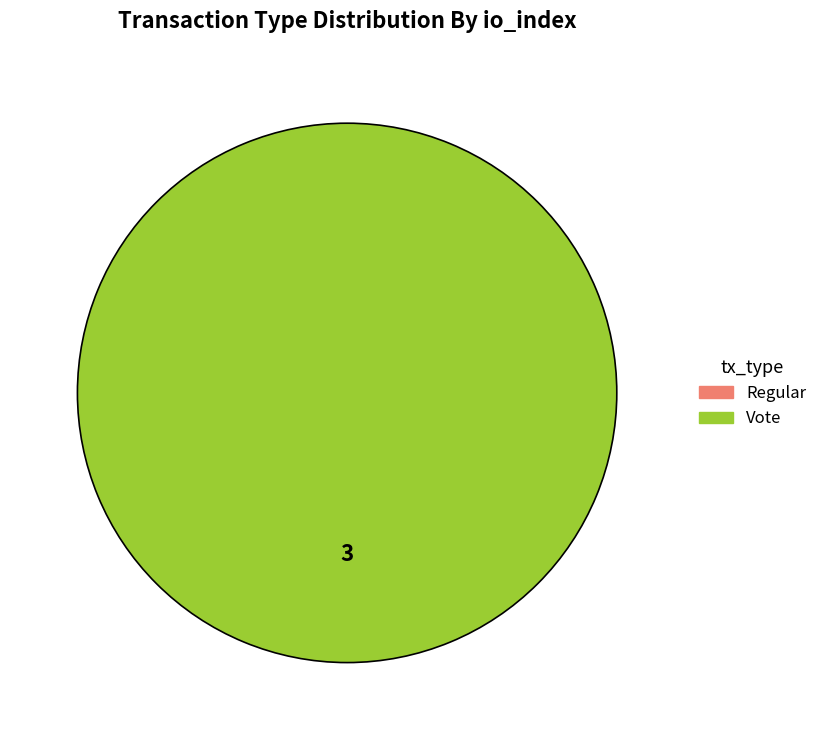

What is the total percentage of Vote and Regular?

100.0%